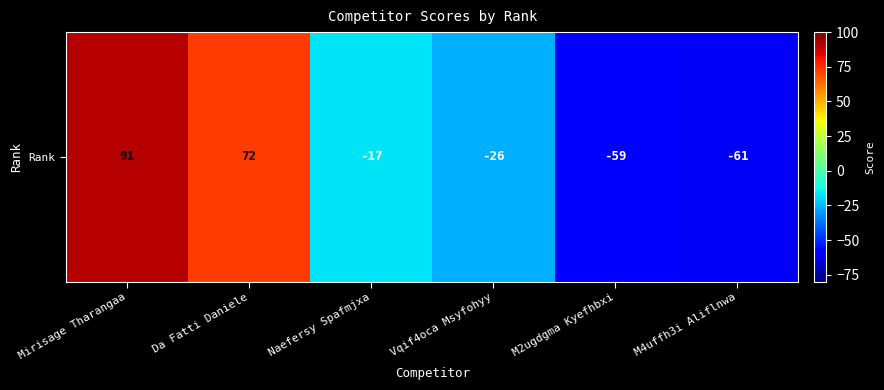

Where does the data first go above -17?

Mirisage Tharangaa